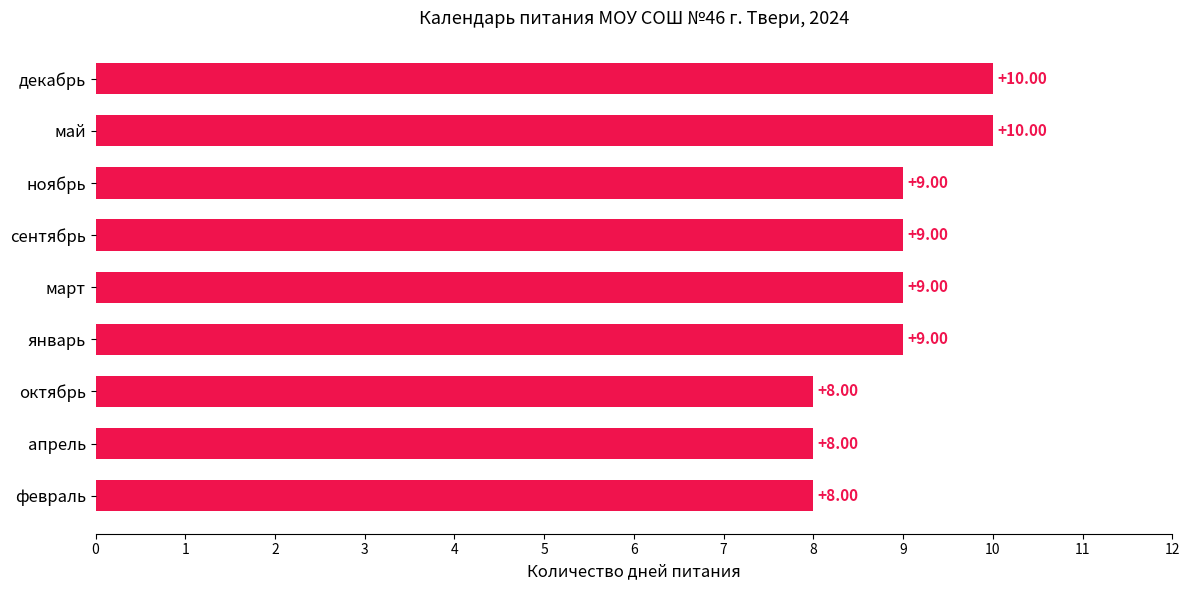

What is the change in value from октябрь to май?

+2